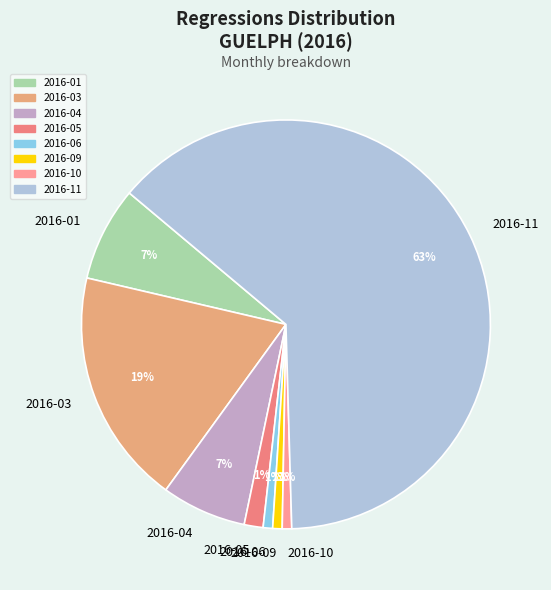

Which has a higher value, 2016-11 or 2016-03?

2016-11